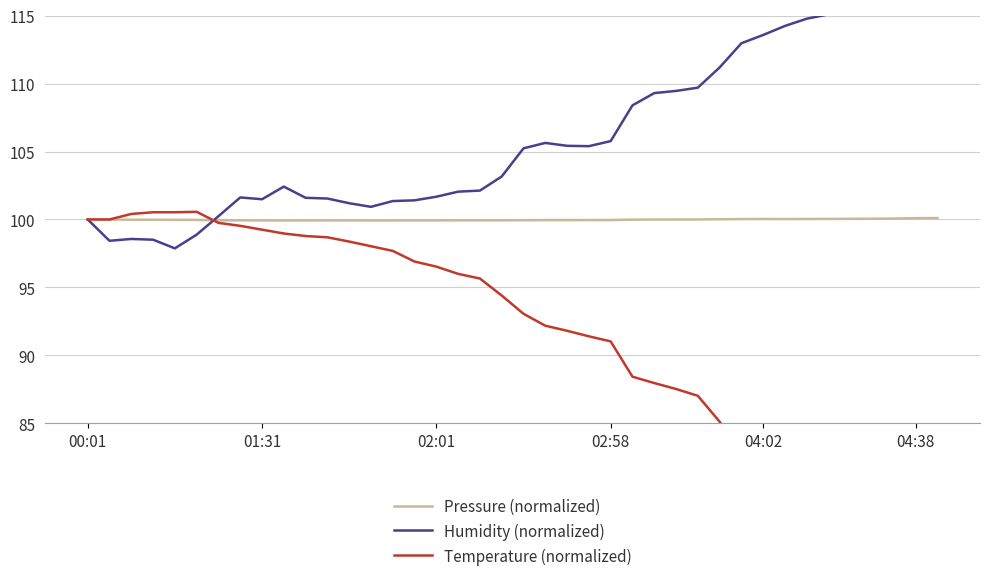

True or false: Pressure (normalized) and Humidity (normalized) cross at least once.

True